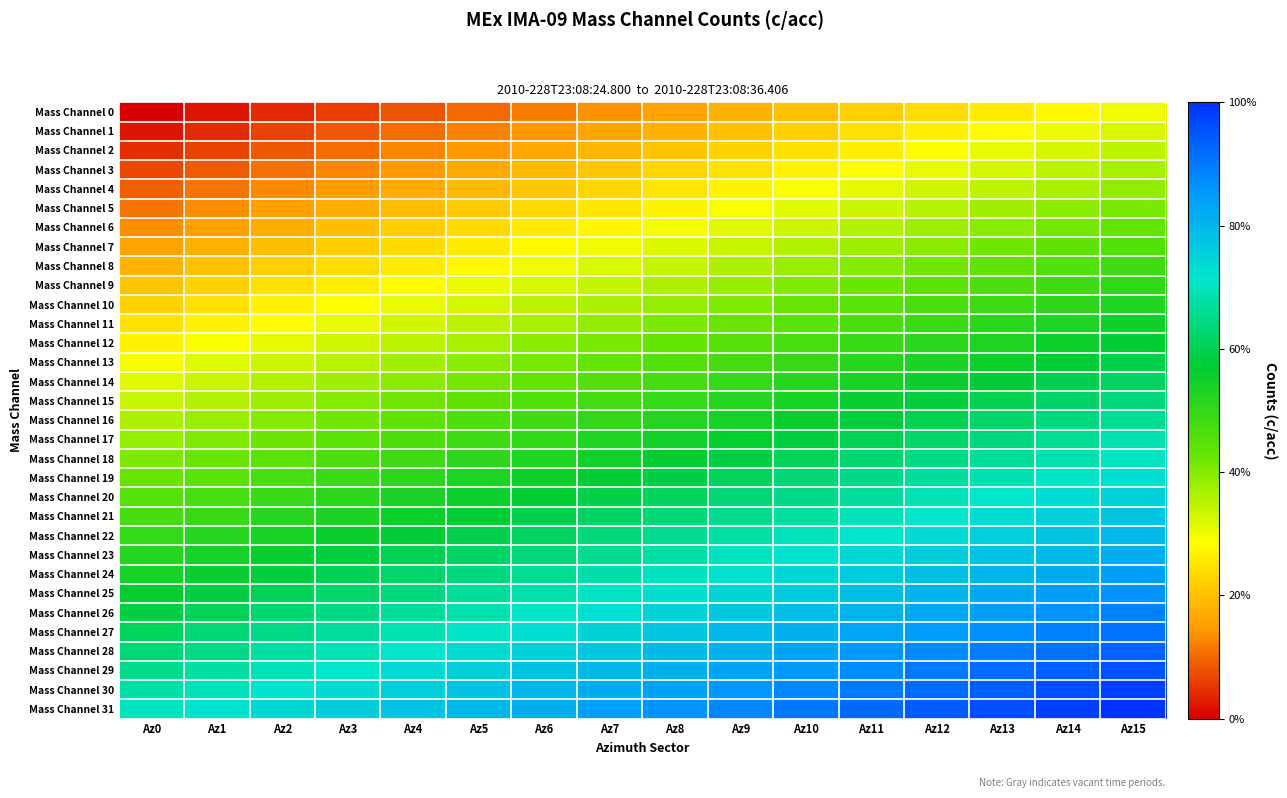

Reading right to left, transcribe all the data shown in this chart.

Mass Channel 0: Az15=0.3	Az14=0.3	Az13=0.3	Az12=0.2	Az11=0.2	Az10=0.2	Az9=0.2	Az8=0.2	Az7=0.1	Az6=0.1	Az5=0.1	Az4=0.1	Az3=0.1	Az2=0.0	Az1=0.0	Az0=0.0
Mass Channel 1: Az15=0.3	Az14=0.3	Az13=0.3	Az12=0.3	Az11=0.2	Az10=0.2	Az9=0.2	Az8=0.2	Az7=0.2	Az6=0.1	Az5=0.1	Az4=0.1	Az3=0.1	Az2=0.1	Az1=0.0	Az0=0.0
Mass Channel 2: Az15=0.3	Az14=0.3	Az13=0.3	Az12=0.3	Az11=0.3	Az10=0.2	Az9=0.2	Az8=0.2	Az7=0.2	Az6=0.2	Az5=0.1	Az4=0.1	Az3=0.1	Az2=0.1	Az1=0.1	Az0=0.0
Mass Channel 3: Az15=0.4	Az14=0.3	Az13=0.3	Az12=0.3	Az11=0.3	Az10=0.3	Az9=0.2	Az8=0.2	Az7=0.2	Az6=0.2	Az5=0.2	Az4=0.1	Az3=0.1	Az2=0.1	Az1=0.1	Az0=0.1
Mass Channel 4: Az15=0.4	Az14=0.4	Az13=0.4	Az12=0.3	Az11=0.3	Az10=0.3	Az9=0.3	Az8=0.3	Az7=0.2	Az6=0.2	Az5=0.2	Az4=0.2	Az3=0.2	Az2=0.1	Az1=0.1	Az0=0.1
Mass Channel 5: Az15=0.4	Az14=0.4	Az13=0.4	Az12=0.4	Az11=0.3	Az10=0.3	Az9=0.3	Az8=0.3	Az7=0.3	Az6=0.2	Az5=0.2	Az4=0.2	Az3=0.2	Az2=0.2	Az1=0.1	Az0=0.1
Mass Channel 6: Az15=0.4	Az14=0.4	Az13=0.4	Az12=0.4	Az11=0.4	Az10=0.3	Az9=0.3	Az8=0.3	Az7=0.3	Az6=0.3	Az5=0.2	Az4=0.2	Az3=0.2	Az2=0.2	Az1=0.2	Az0=0.1
Mass Channel 7: Az15=0.5	Az14=0.4	Az13=0.4	Az12=0.4	Az11=0.4	Az10=0.4	Az9=0.3	Az8=0.3	Az7=0.3	Az6=0.3	Az5=0.3	Az4=0.2	Az3=0.2	Az2=0.2	Az1=0.2	Az0=0.2
Mass Channel 8: Az15=0.5	Az14=0.5	Az13=0.4	Az12=0.4	Az11=0.4	Az10=0.4	Az9=0.4	Az8=0.3	Az7=0.3	Az6=0.3	Az5=0.3	Az4=0.3	Az3=0.2	Az2=0.2	Az1=0.2	Az0=0.2
Mass Channel 9: Az15=0.5	Az14=0.5	Az13=0.5	Az12=0.4	Az11=0.4	Az10=0.4	Az9=0.4	Az8=0.4	Az7=0.3	Az6=0.3	Az5=0.3	Az4=0.3	Az3=0.3	Az2=0.2	Az1=0.2	Az0=0.2
Mass Channel 10: Az15=0.5	Az14=0.5	Az13=0.5	Az12=0.5	Az11=0.4	Az10=0.4	Az9=0.4	Az8=0.4	Az7=0.4	Az6=0.3	Az5=0.3	Az4=0.3	Az3=0.3	Az2=0.3	Az1=0.2	Az0=0.2
Mass Channel 11: Az15=0.5	Az14=0.5	Az13=0.5	Az12=0.5	Az11=0.5	Az10=0.4	Az9=0.4	Az8=0.4	Az7=0.4	Az6=0.4	Az5=0.3	Az4=0.3	Az3=0.3	Az2=0.3	Az1=0.3	Az0=0.2
Mass Channel 12: Az15=0.6	Az14=0.6	Az13=0.5	Az12=0.5	Az11=0.5	Az10=0.5	Az9=0.5	Az8=0.4	Az7=0.4	Az6=0.4	Az5=0.4	Az4=0.4	Az3=0.3	Az2=0.3	Az1=0.3	Az0=0.3
Mass Channel 13: Az15=0.6	Az14=0.6	Az13=0.6	Az12=0.5	Az11=0.5	Az10=0.5	Az9=0.5	Az8=0.5	Az7=0.4	Az6=0.4	Az5=0.4	Az4=0.4	Az3=0.4	Az2=0.3	Az1=0.3	Az0=0.3
Mass Channel 14: Az15=0.6	Az14=0.6	Az13=0.6	Az12=0.6	Az11=0.5	Az10=0.5	Az9=0.5	Az8=0.5	Az7=0.5	Az6=0.4	Az5=0.4	Az4=0.4	Az3=0.4	Az2=0.4	Az1=0.3	Az0=0.3
Mass Channel 15: Az15=0.6	Az14=0.6	Az13=0.6	Az12=0.6	Az11=0.6	Az10=0.5	Az9=0.5	Az8=0.5	Az7=0.5	Az6=0.5	Az5=0.4	Az4=0.4	Az3=0.4	Az2=0.4	Az1=0.4	Az0=0.3
Mass Channel 16: Az15=0.7	Az14=0.6	Az13=0.6	Az12=0.6	Az11=0.6	Az10=0.6	Az9=0.5	Az8=0.5	Az7=0.5	Az6=0.5	Az5=0.5	Az4=0.4	Az3=0.4	Az2=0.4	Az1=0.4	Az0=0.4
Mass Channel 17: Az15=0.7	Az14=0.7	Az13=0.6	Az12=0.6	Az11=0.6	Az10=0.6	Az9=0.6	Az8=0.5	Az7=0.5	Az6=0.5	Az5=0.5	Az4=0.5	Az3=0.4	Az2=0.4	Az1=0.4	Az0=0.4
Mass Channel 18: Az15=0.7	Az14=0.7	Az13=0.7	Az12=0.6	Az11=0.6	Az10=0.6	Az9=0.6	Az8=0.6	Az7=0.5	Az6=0.5	Az5=0.5	Az4=0.5	Az3=0.5	Az2=0.4	Az1=0.4	Az0=0.4
Mass Channel 19: Az15=0.7	Az14=0.7	Az13=0.7	Az12=0.7	Az11=0.6	Az10=0.6	Az9=0.6	Az8=0.6	Az7=0.6	Az6=0.5	Az5=0.5	Az4=0.5	Az3=0.5	Az2=0.5	Az1=0.4	Az0=0.4
Mass Channel 20: Az15=0.8	Az14=0.7	Az13=0.7	Az12=0.7	Az11=0.7	Az10=0.7	Az9=0.6	Az8=0.6	Az7=0.6	Az6=0.6	Az5=0.6	Az4=0.5	Az3=0.5	Az2=0.5	Az1=0.5	Az0=0.5
Mass Channel 21: Az15=0.8	Az14=0.8	Az13=0.7	Az12=0.7	Az11=0.7	Az10=0.7	Az9=0.7	Az8=0.6	Az7=0.6	Az6=0.6	Az5=0.6	Az4=0.6	Az3=0.5	Az2=0.5	Az1=0.5	Az0=0.5
Mass Channel 22: Az15=0.8	Az14=0.8	Az13=0.8	Az12=0.7	Az11=0.7	Az10=0.7	Az9=0.7	Az8=0.7	Az7=0.6	Az6=0.6	Az5=0.6	Az4=0.6	Az3=0.6	Az2=0.5	Az1=0.5	Az0=0.5
Mass Channel 23: Az15=0.8	Az14=0.8	Az13=0.8	Az12=0.8	Az11=0.7	Az10=0.7	Az9=0.7	Az8=0.7	Az7=0.7	Az6=0.6	Az5=0.6	Az4=0.6	Az3=0.6	Az2=0.6	Az1=0.5	Az0=0.5
Mass Channel 24: Az15=0.8	Az14=0.8	Az13=0.8	Az12=0.8	Az11=0.8	Az10=0.7	Az9=0.7	Az8=0.7	Az7=0.7	Az6=0.7	Az5=0.6	Az4=0.6	Az3=0.6	Az2=0.6	Az1=0.6	Az0=0.5
Mass Channel 25: Az15=0.9	Az14=0.8	Az13=0.8	Az12=0.8	Az11=0.8	Az10=0.8	Az9=0.7	Az8=0.7	Az7=0.7	Az6=0.7	Az5=0.7	Az4=0.6	Az3=0.6	Az2=0.6	Az1=0.6	Az0=0.6
Mass Channel 26: Az15=0.9	Az14=0.9	Az13=0.8	Az12=0.8	Az11=0.8	Az10=0.8	Az9=0.8	Az8=0.7	Az7=0.7	Az6=0.7	Az5=0.7	Az4=0.7	Az3=0.6	Az2=0.6	Az1=0.6	Az0=0.6
Mass Channel 27: Az15=0.9	Az14=0.9	Az13=0.9	Az12=0.8	Az11=0.8	Az10=0.8	Az9=0.8	Az8=0.8	Az7=0.7	Az6=0.7	Az5=0.7	Az4=0.7	Az3=0.7	Az2=0.6	Az1=0.6	Az0=0.6
Mass Channel 28: Az15=0.9	Az14=0.9	Az13=0.9	Az12=0.9	Az11=0.9	Az10=0.8	Az9=0.8	Az8=0.8	Az7=0.8	Az6=0.8	Az5=0.7	Az4=0.7	Az3=0.7	Az2=0.7	Az1=0.7	Az0=0.6
Mass Channel 29: Az15=1.0	Az14=0.9	Az13=0.9	Az12=0.9	Az11=0.9	Az10=0.9	Az9=0.8	Az8=0.8	Az7=0.8	Az6=0.8	Az5=0.8	Az4=0.7	Az3=0.7	Az2=0.7	Az1=0.7	Az0=0.7
Mass Channel 30: Az15=1.0	Az14=1.0	Az13=0.9	Az12=0.9	Az11=0.9	Az10=0.9	Az9=0.9	Az8=0.8	Az7=0.8	Az6=0.8	Az5=0.8	Az4=0.8	Az3=0.7	Az2=0.7	Az1=0.7	Az0=0.7
Mass Channel 31: Az15=1.0	Az14=1.0	Az13=1.0	Az12=0.9	Az11=0.9	Az10=0.9	Az9=0.9	Az8=0.9	Az7=0.8	Az6=0.8	Az5=0.8	Az4=0.8	Az3=0.8	Az2=0.7	Az1=0.7	Az0=0.7